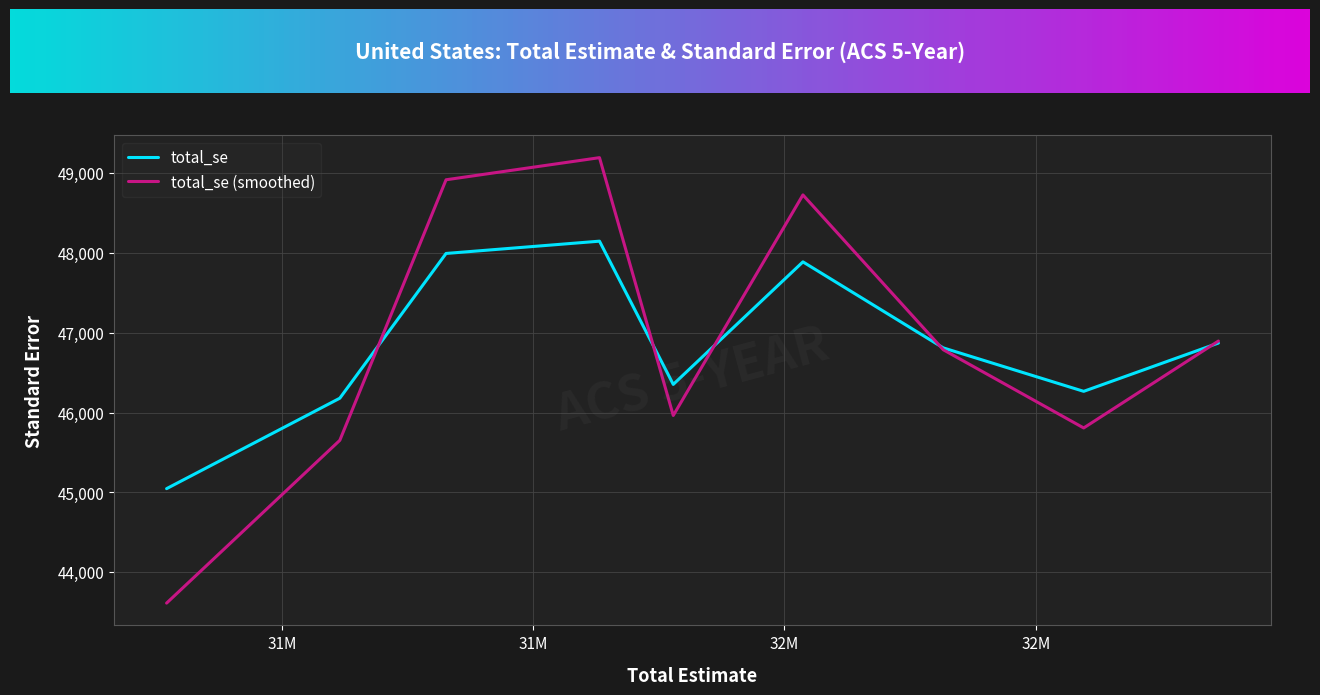

List the series in order of their peak value, lowest first.

total_se, total_se (smoothed)